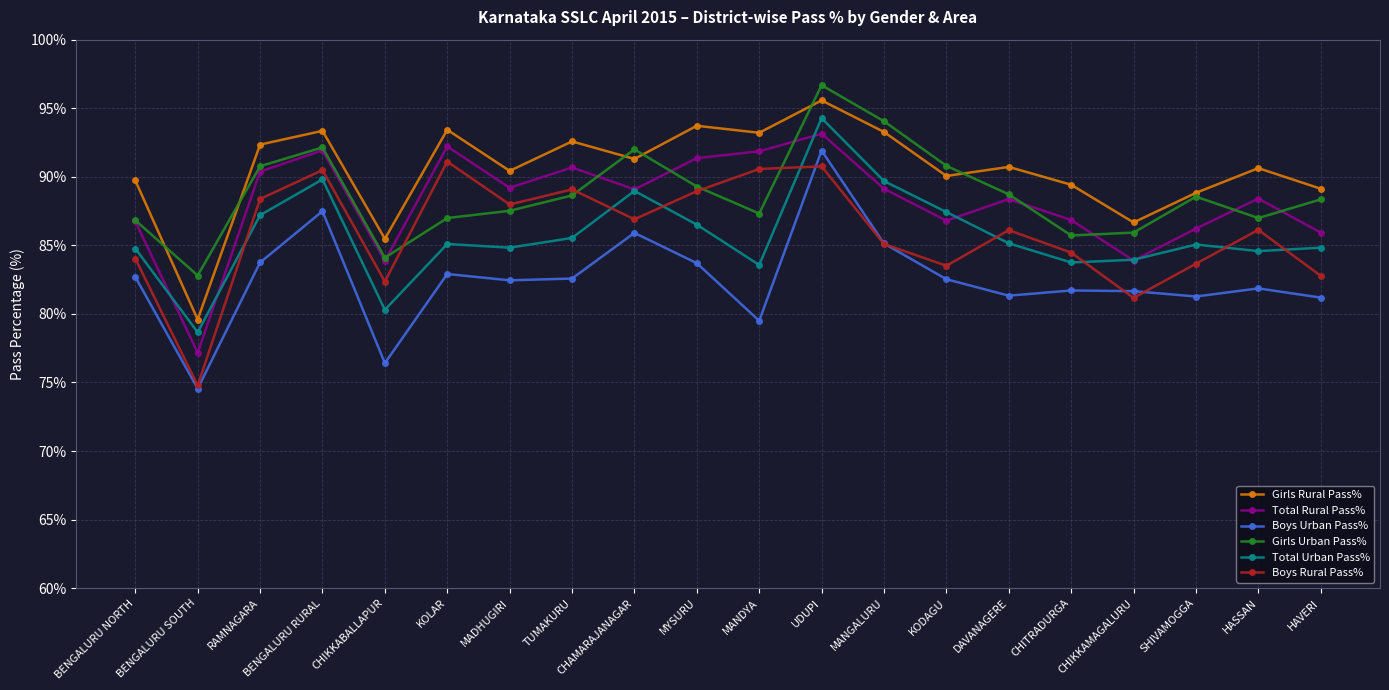

What is the value of the Girls Urban Pass% point at the 14th from the left?

90.8